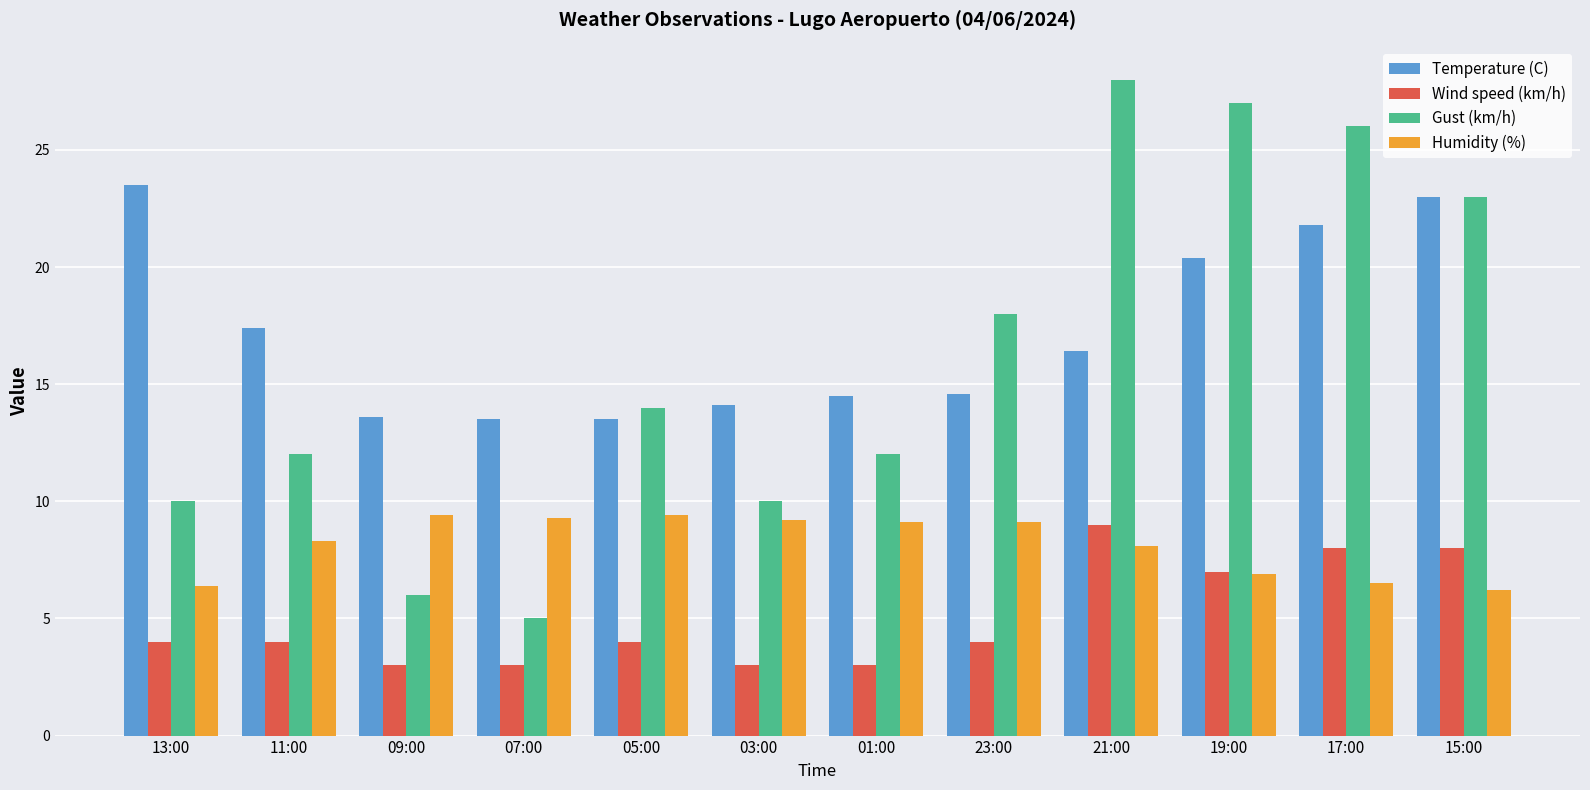

At which label does Wind speed (km/h) reach its peak?

21:00